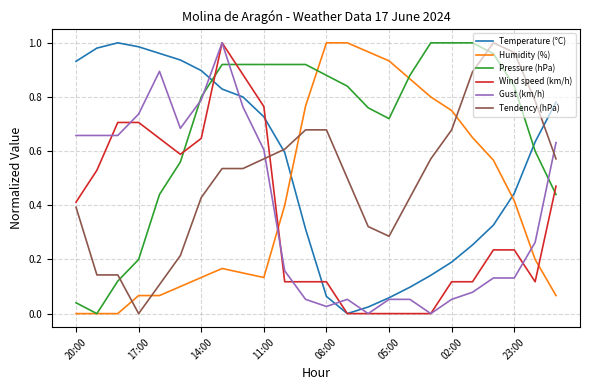

True or false: Humidity (%) and Gust (km/h) cross at least once.

True